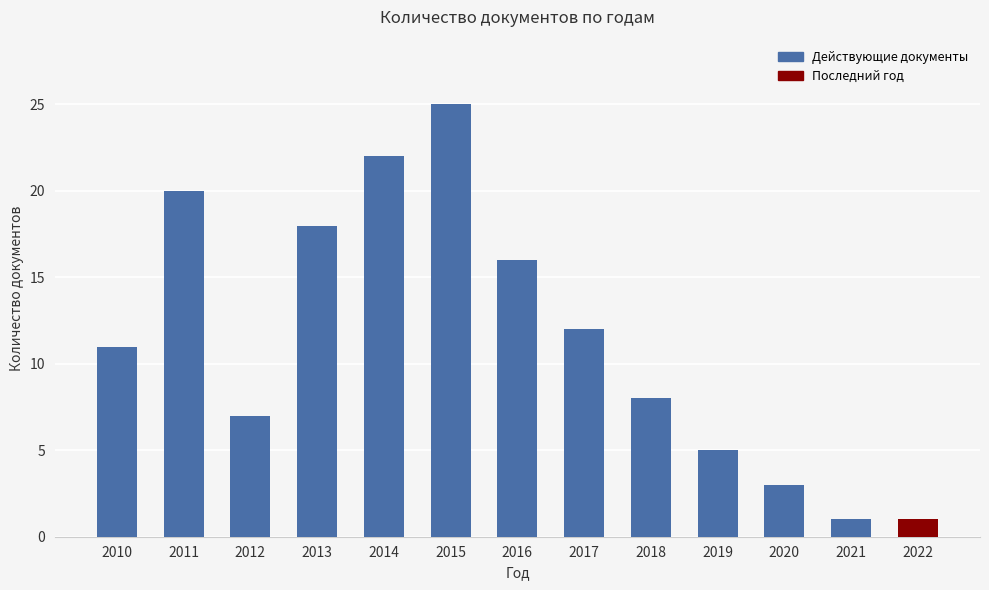

What is the change in value from 2010 to 2012?

-4